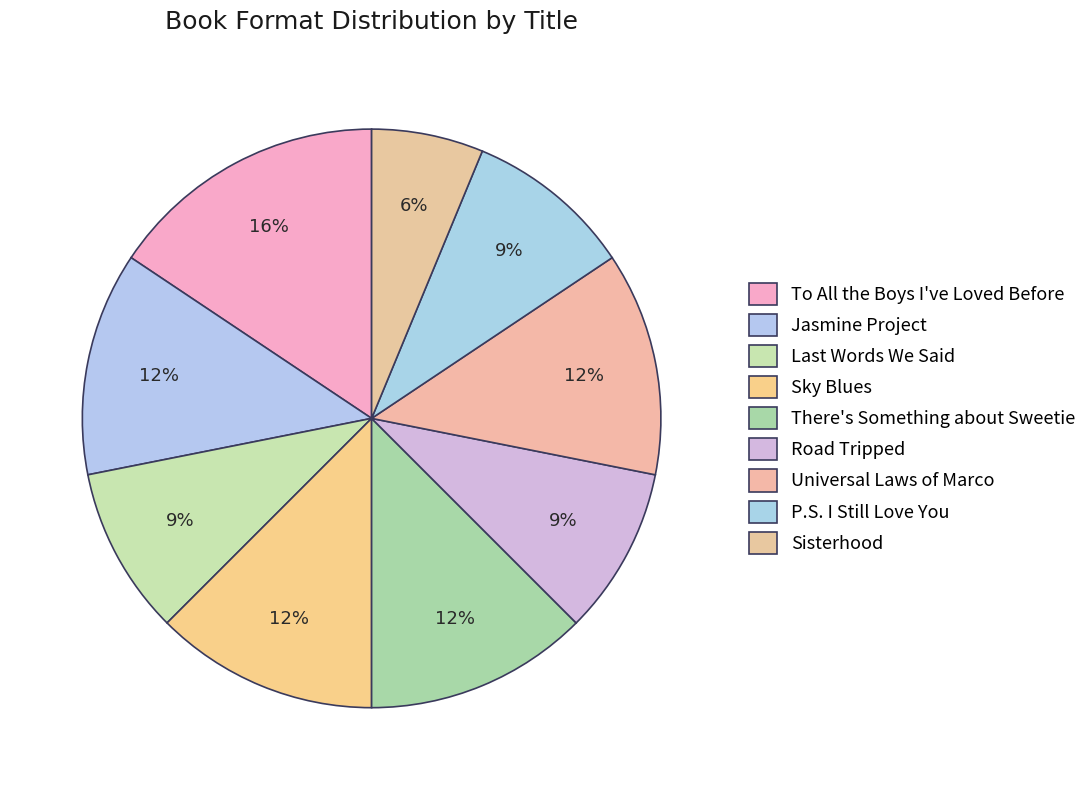

To the nearest percent, what is the average slice percentage?

11%